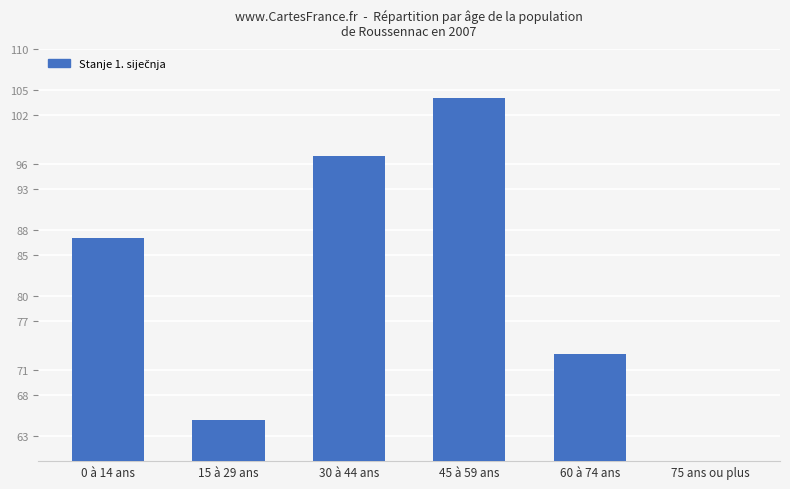

How many bars are there in total?

6